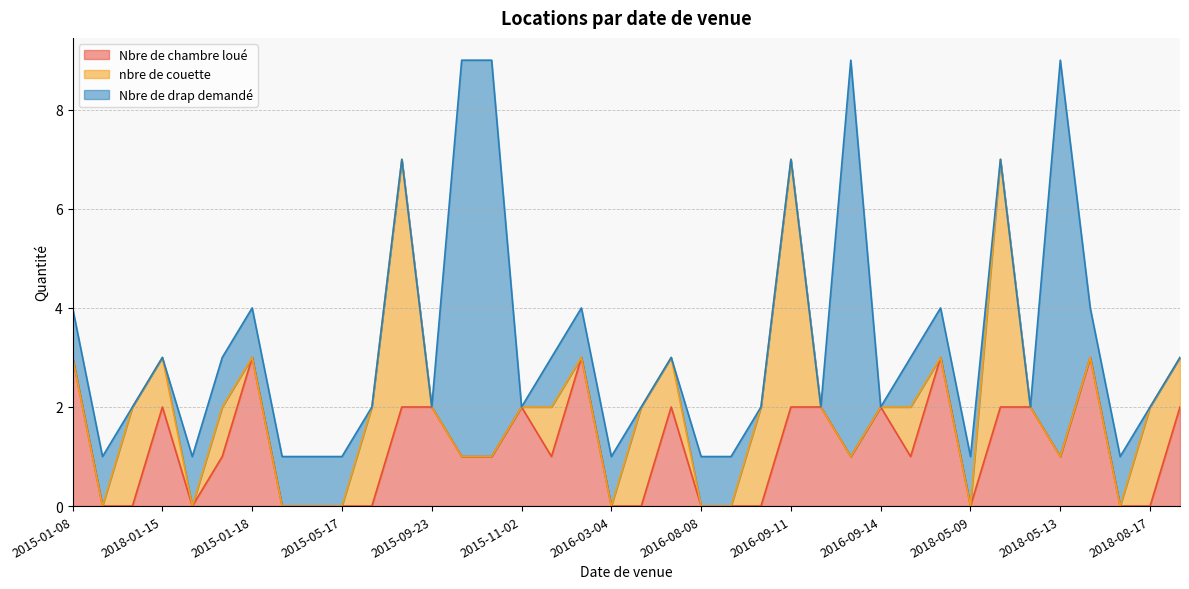

How many times do Nbre de chambre loué and Nbre de drap demandé cross each other?

14